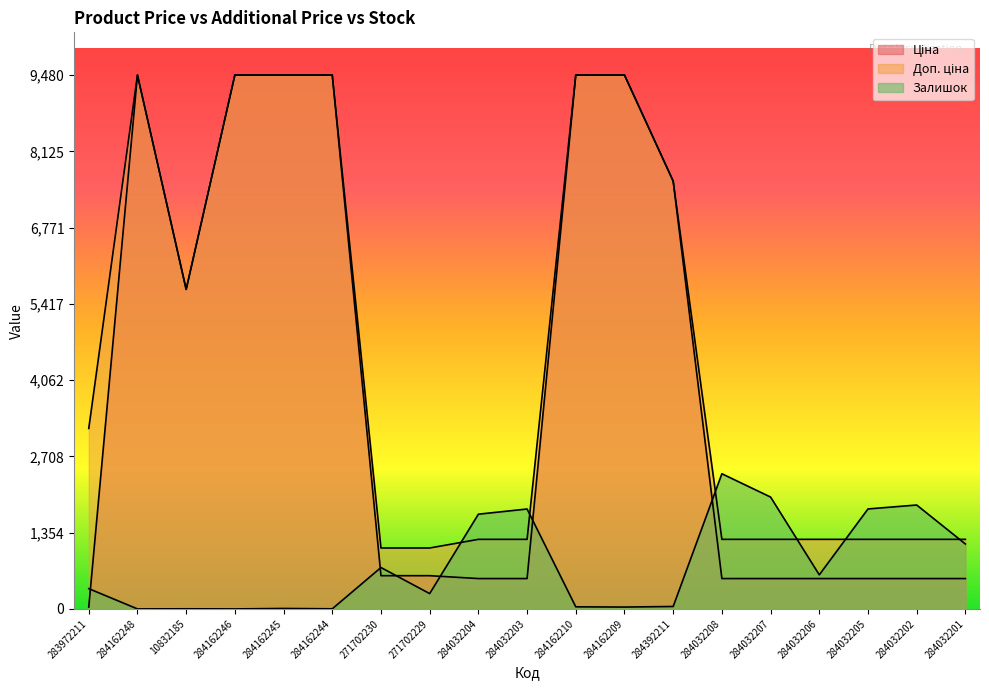

Which category has the lowest value in the Доп. ціна series?

271702230